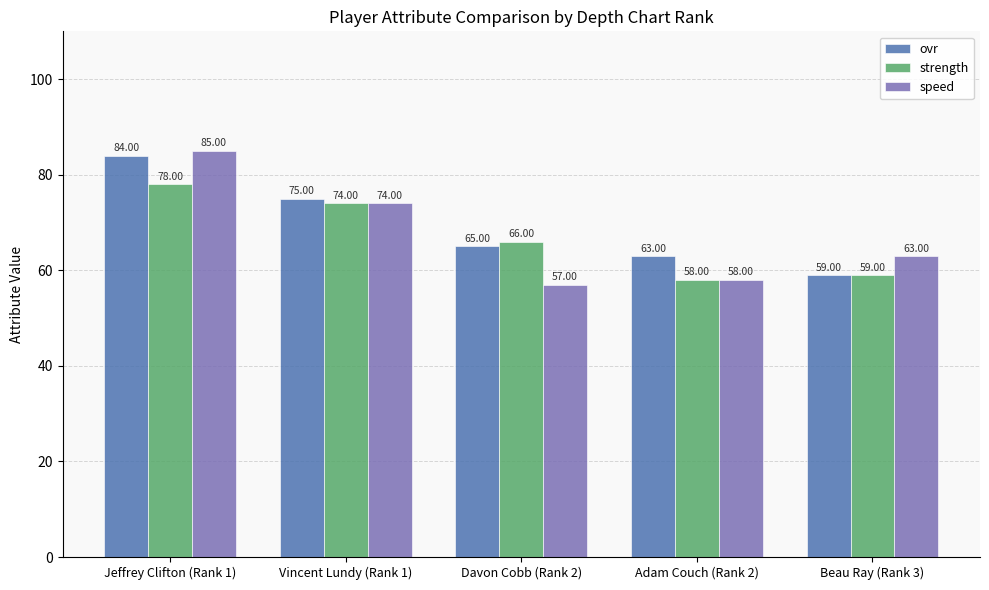

What is the difference between the highest and lowest values at Vincent Lundy (Rank 1)?

1